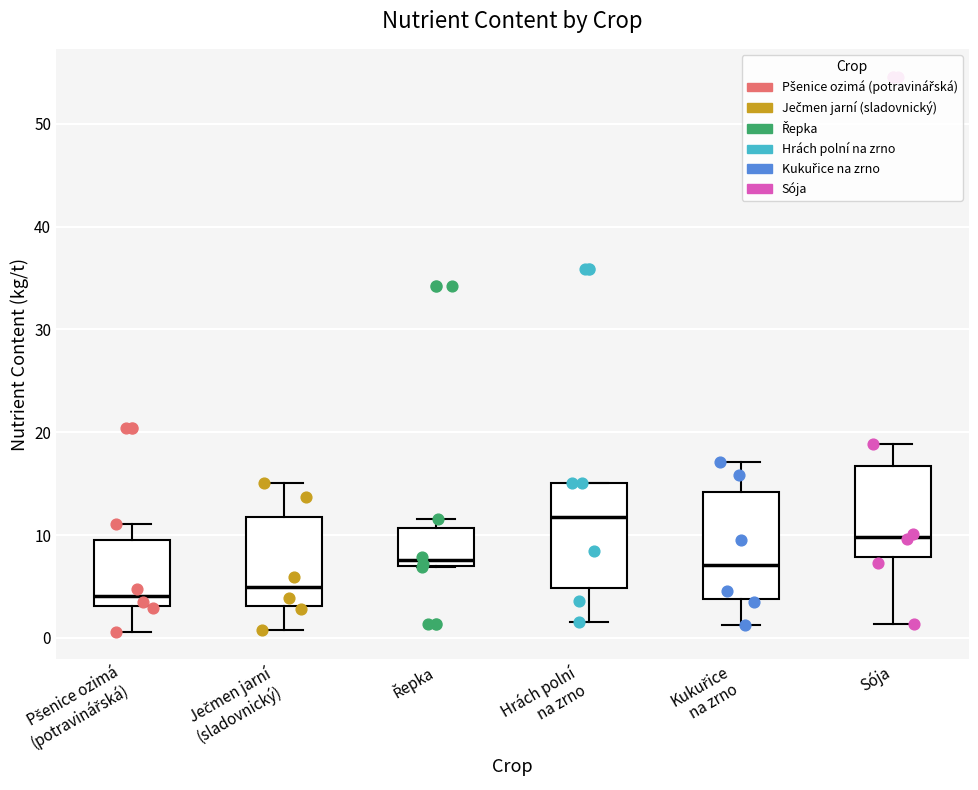

Reading left to right, read every box against the y-axis: the position of its median line, the range the box covers, and the ends of its whiskers. The values are not printed on the chart, so give them approximately, as read against the axis.

Pšenice ozimá (potravinářská): median 4, box 3 to 10, whiskers 1 to 11
Ječmen jarní (sladovnický): median 5, box 3 to 12, whiskers 1 to 15
Řepka: median 8, box 7 to 11, whiskers 7 to 12
Hrách polní na zrno: median 12, box 5 to 15, whiskers 2 to 15
Kukuřice na zrno: median 7, box 4 to 14, whiskers 1 to 17
Sója: median 10, box 8 to 17, whiskers 1 to 19